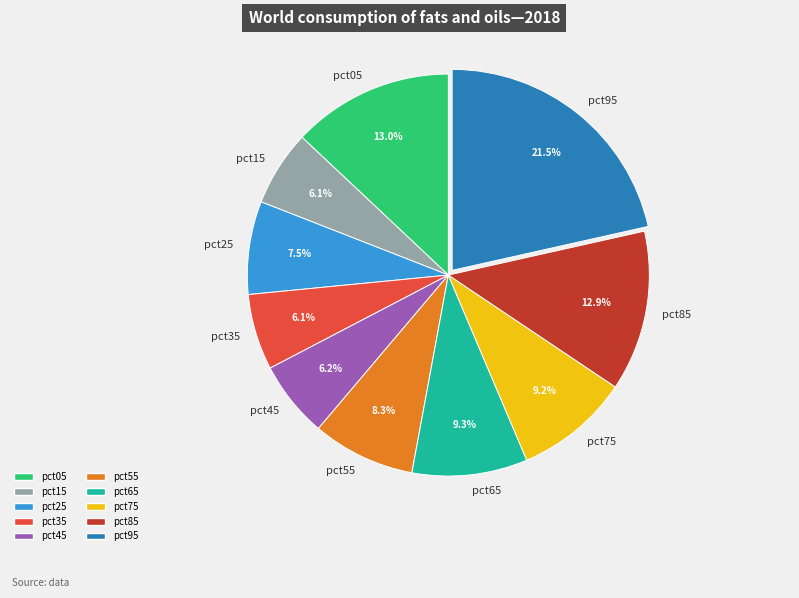

Which has a higher value, pct25 or pct65?

pct65